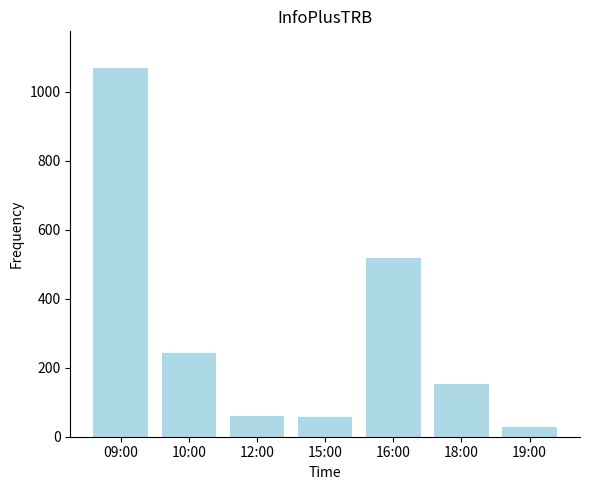

The value at 18:00 is 154. True or false?

True